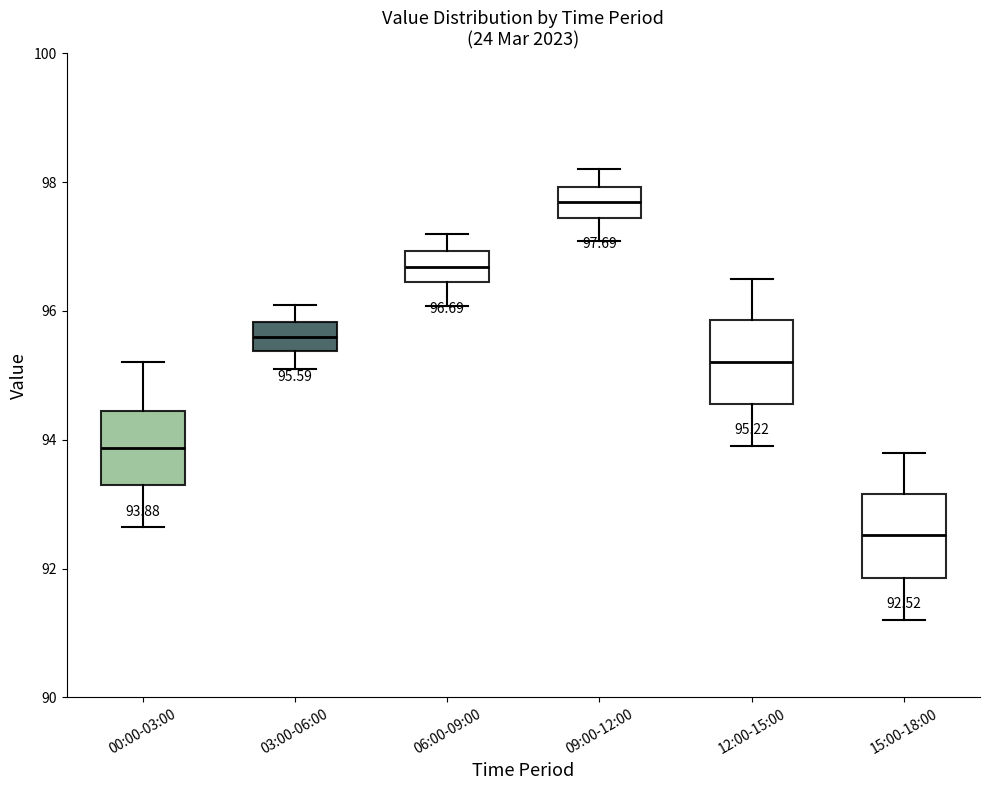

Which box's median line is the lowest?

15:00-18:00